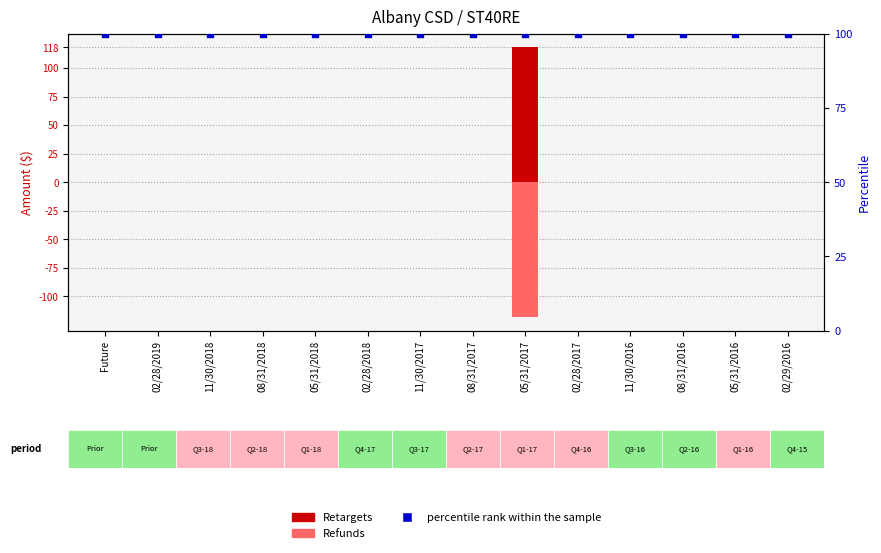

At which category is the sum across all series the highest?

Future